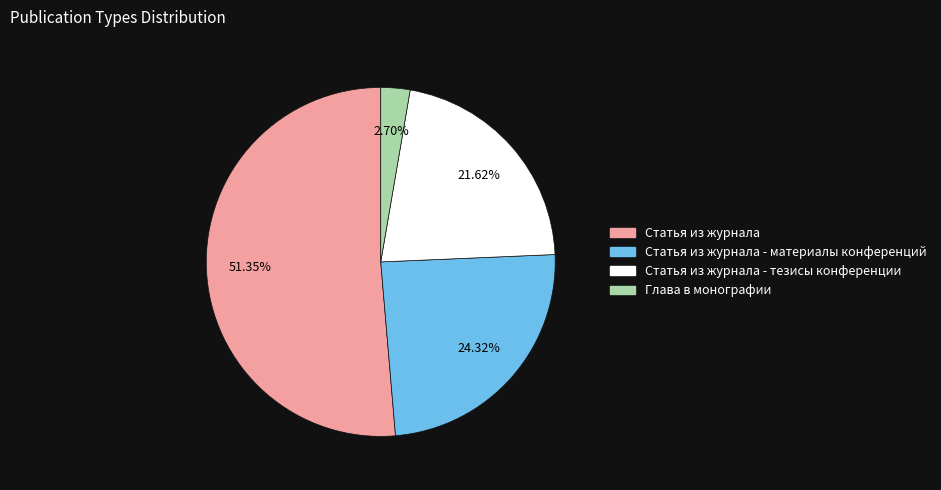

Is there a majority slice in this chart?

Yes